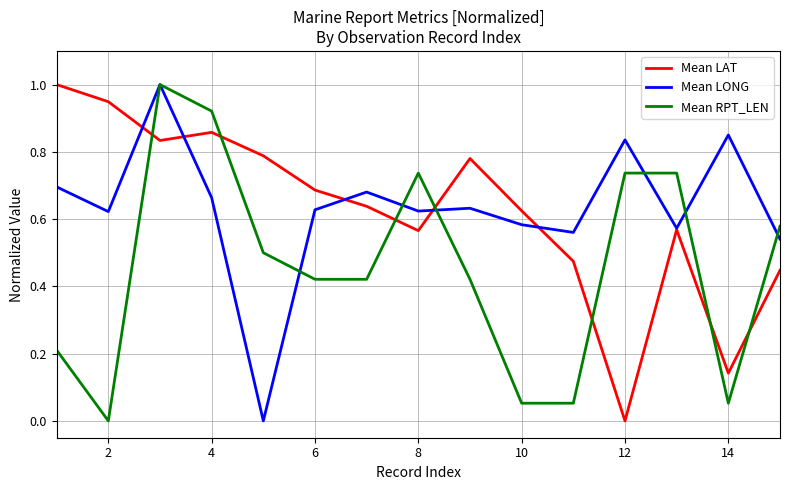

After their last crossing, which series has the higher values: Mean RPT_LEN or Mean LAT?

Mean RPT_LEN